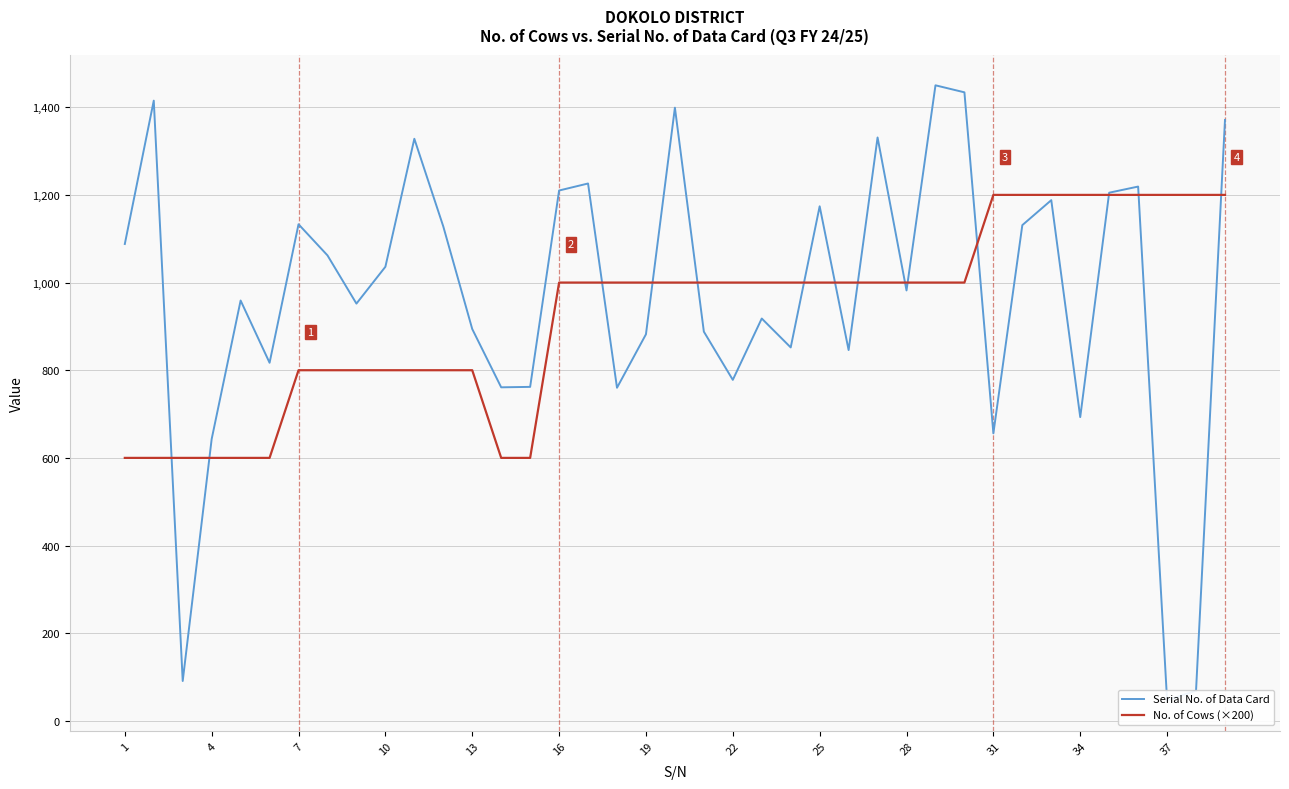

What is the value of the Serial No. of Data Card point at the 11th from the left?

1328